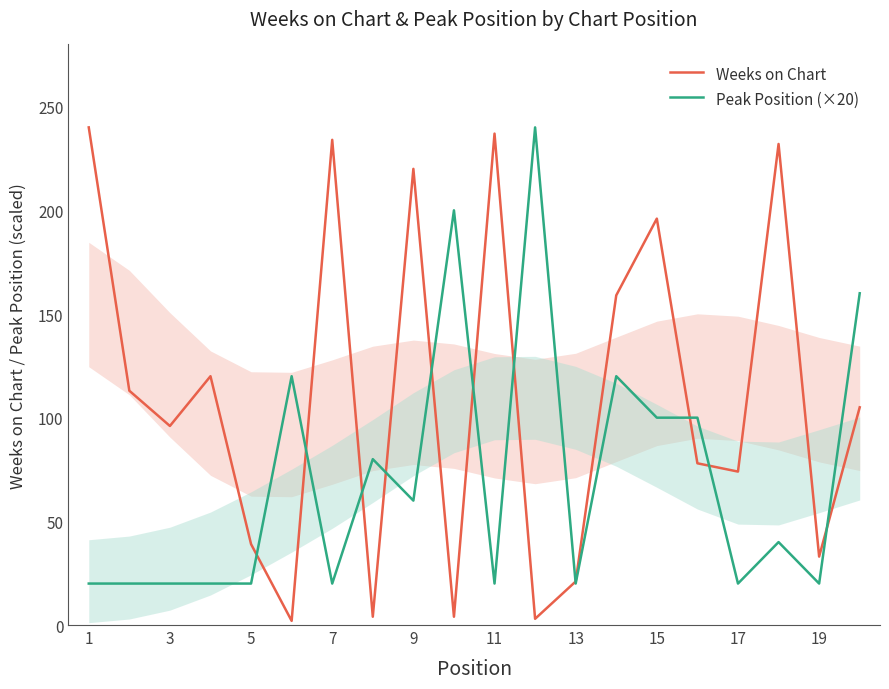

Is the value of Weeks on Chart at 15 greater than the value of Peak Position (×20) at 15?

Yes